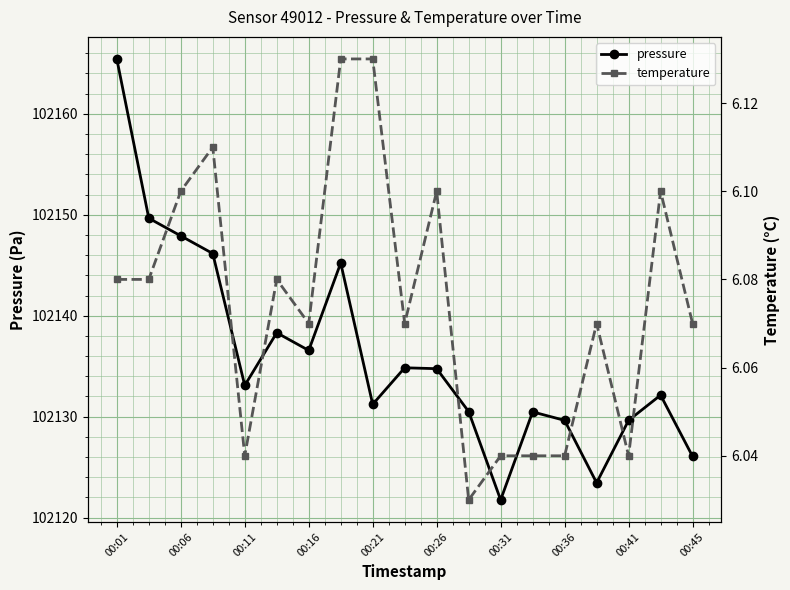

True or false: pressure and temperature intersect in this chart.

False